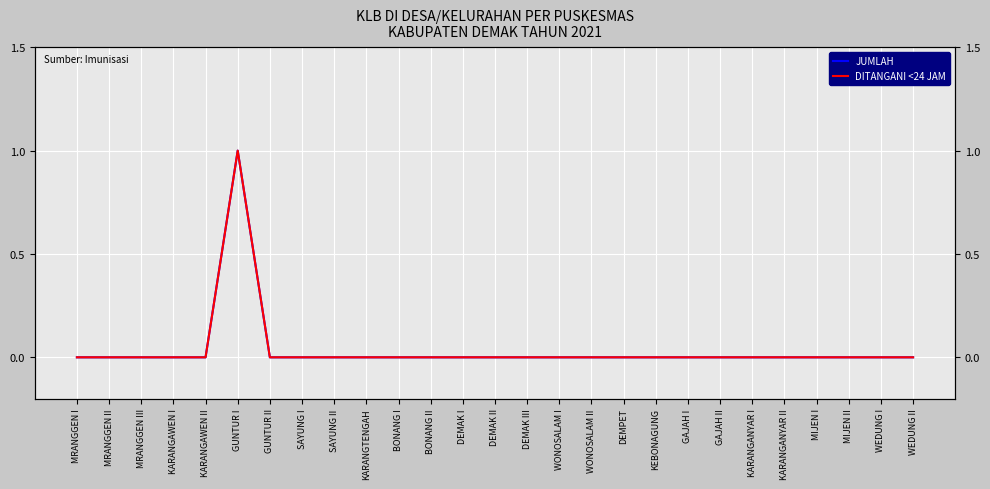

How many interior local peaks does the JUMLAH series have?

1